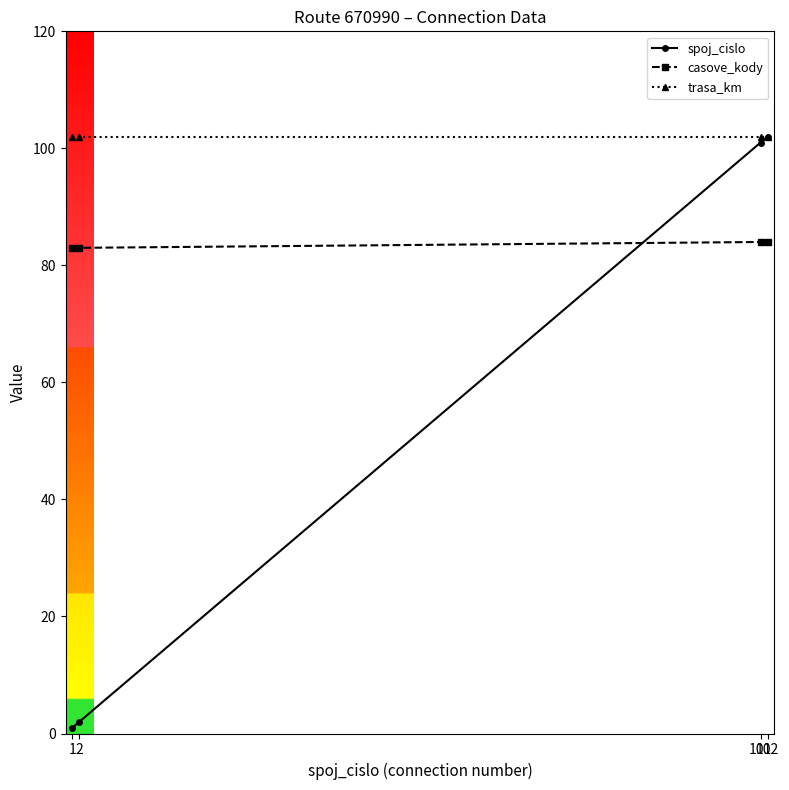

List the series in order of their overall mean, highest first.

trasa_km, casove_kody, spoj_cislo